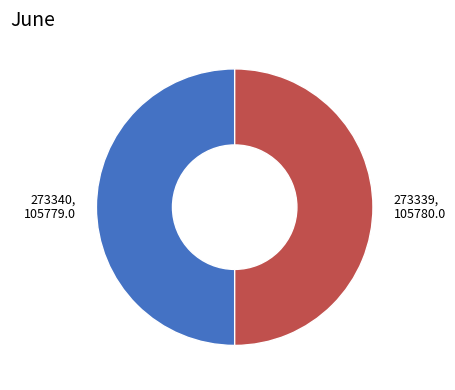

Is it true that 273339, 105780.0 is 50% of the pie?

True